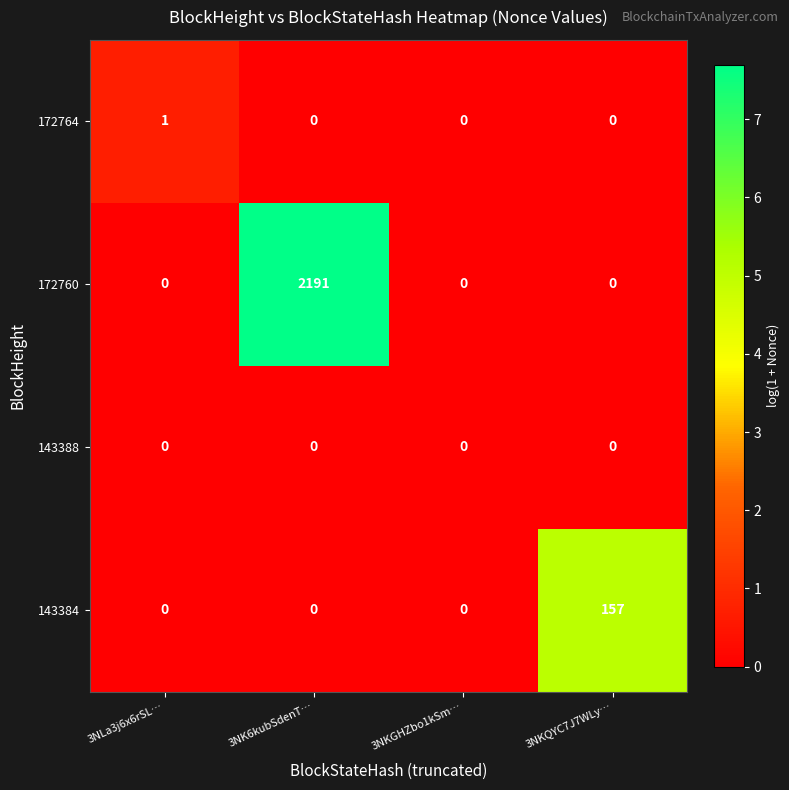

Which series changed the most between 3NKGHZbo1kSm… and 3NKQYC7J7WLy…?

143384